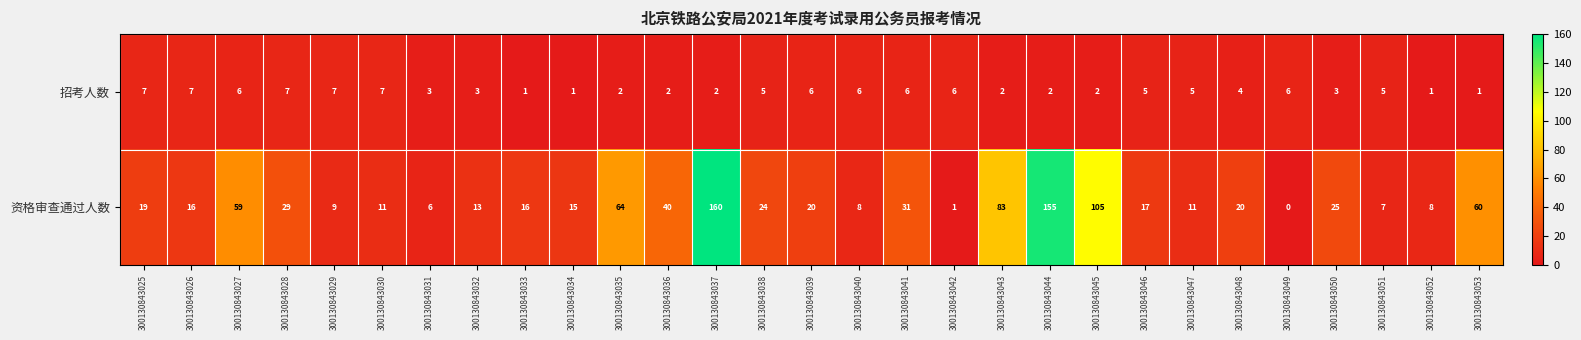

Count the number of data series in this chart.

2